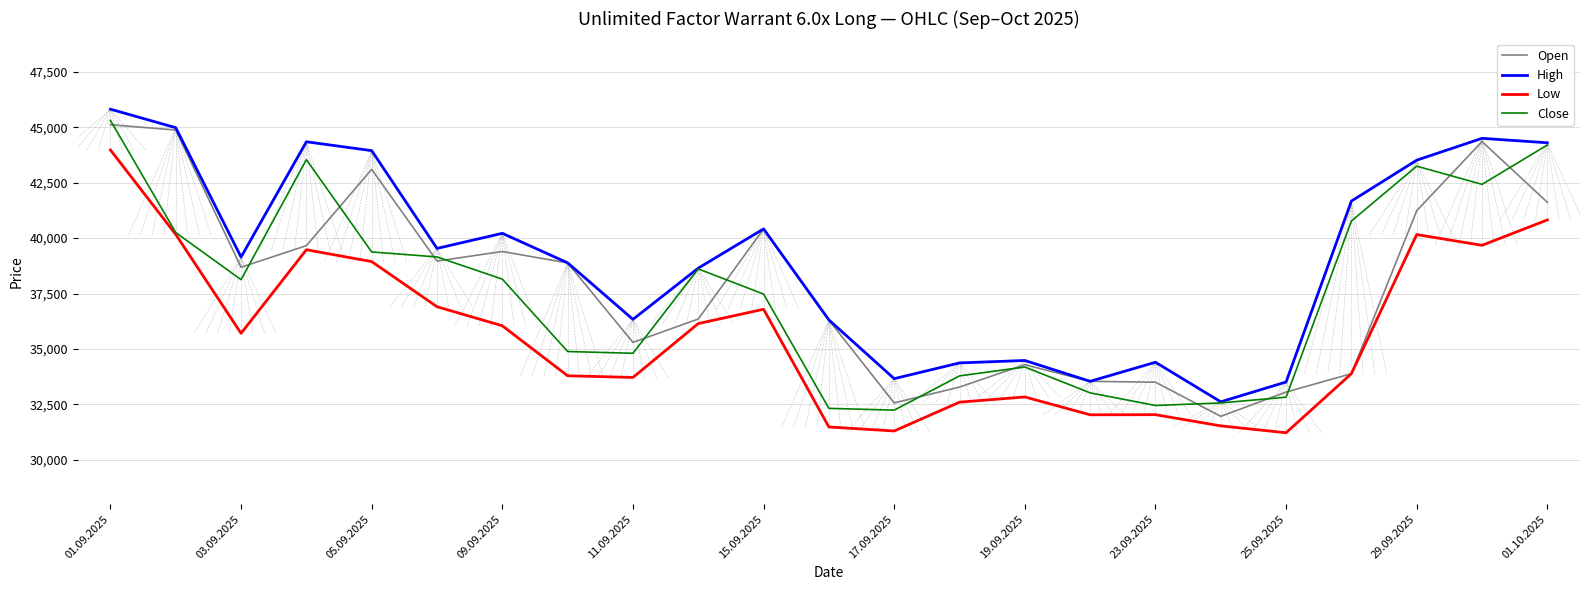

Which series has the largest total across all categories?

High